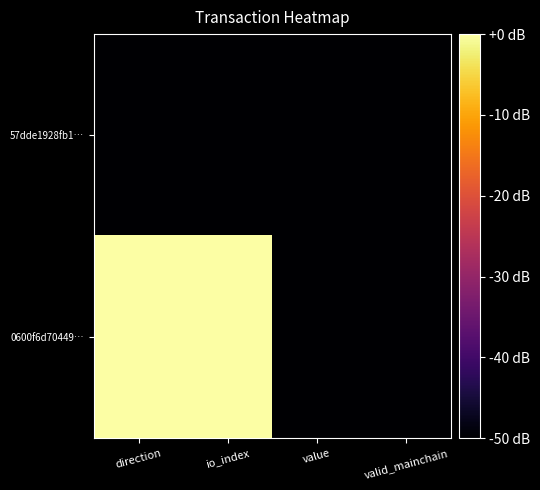

Which has a higher value, direction or value?

direction